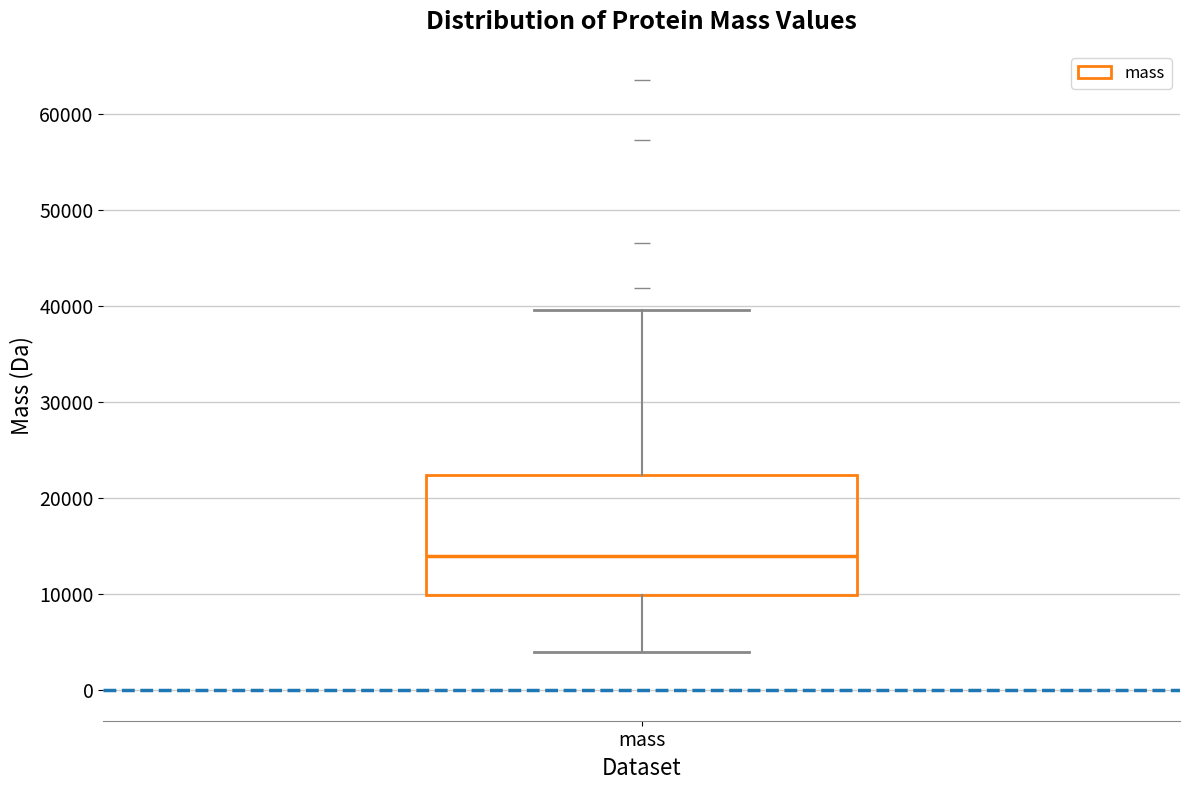

Where is the upper edge of the box for mass on the y-axis? The values are not printed on the chart, so give them approximately, as read against the axis.

22000